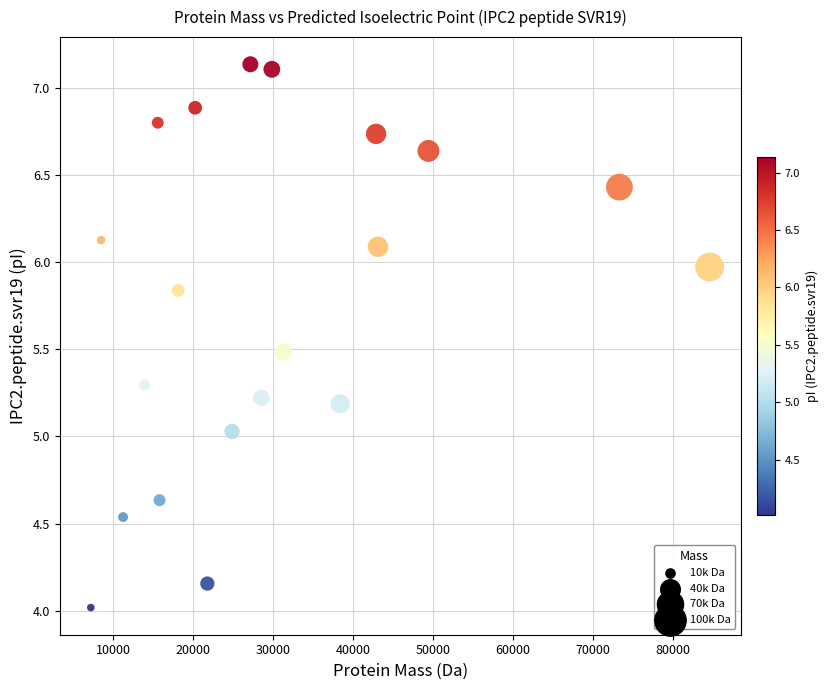

What is the range of X values (max minus min)?

77335.2